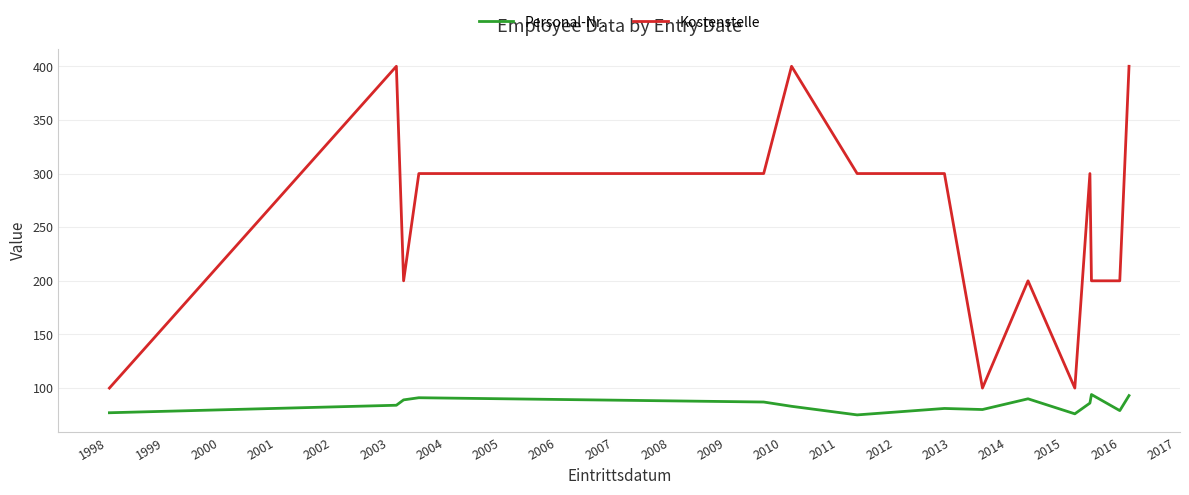

At how many categories does at least one series exceed 362?

3